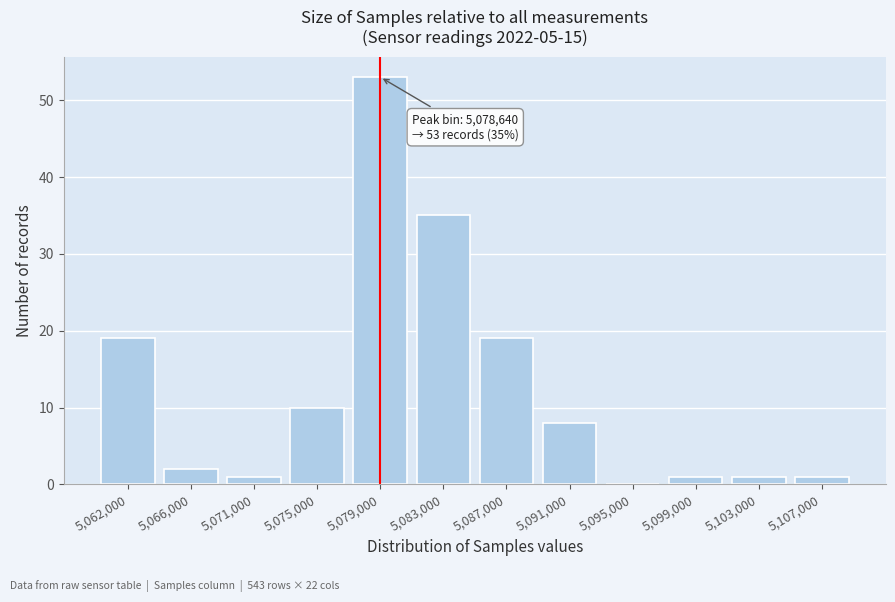

Reading right to left, extract all data points from this chart.

5,107,000=1	5,103,000=1	5,099,000=1	5,095,000=0	5,091,000=8	5,087,000=19	5,083,000=35	5,079,000=53	5,075,000=10	5,071,000=1	5,066,000=2	5,062,000=19